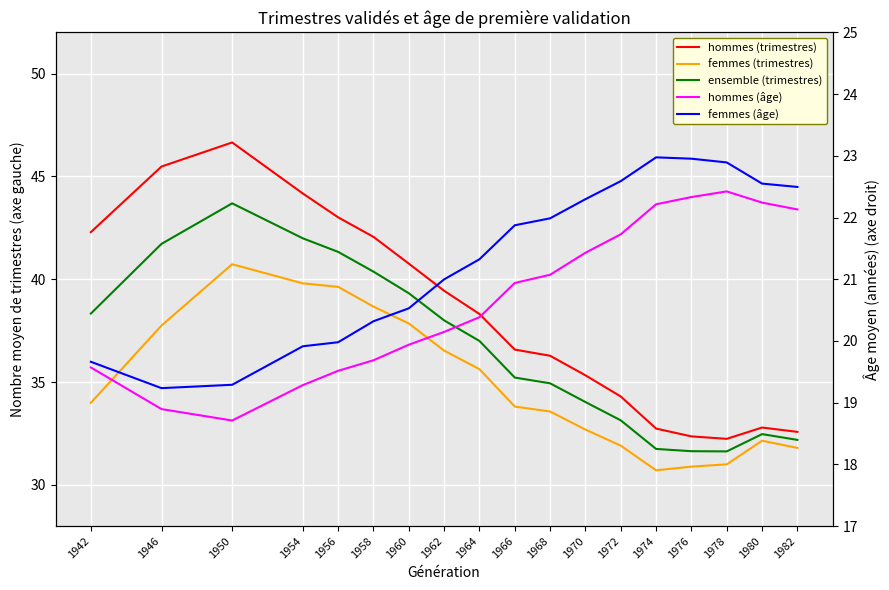

Is it true that hommes (âge) equals 6.9 at 1972?

False